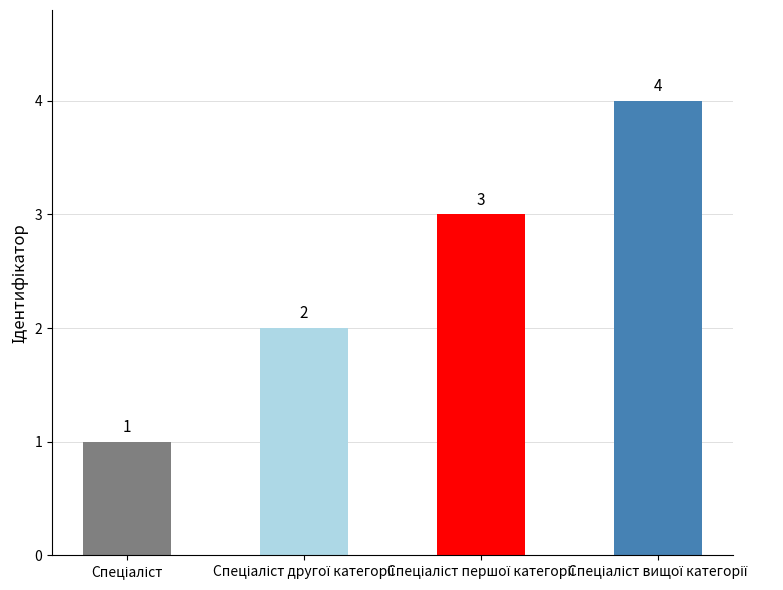

Reading left to right, extract all data points from this chart.

1	2	3	4